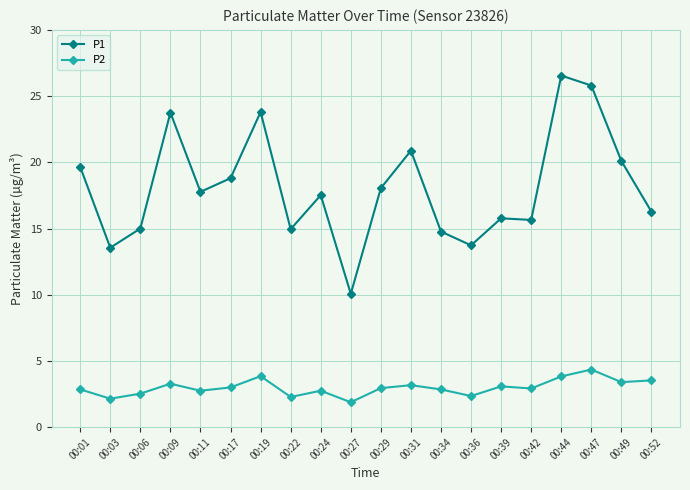

True or false: P1 and P2 cross at least once.

False